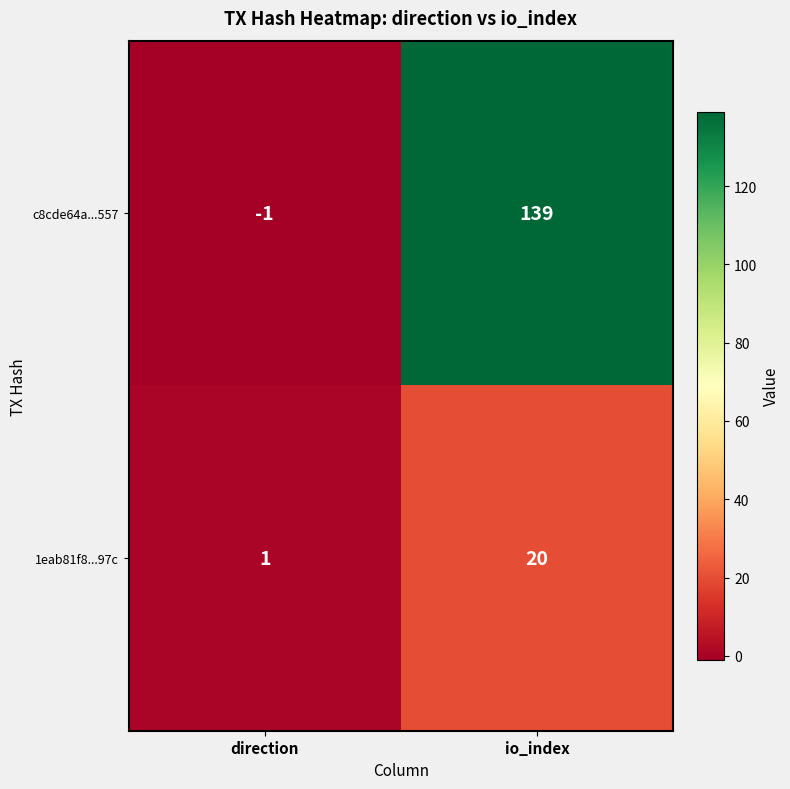

Reading left to right, extract all data points from this chart.

c8cde64a...557: direction=-1	io_index=139
1eab81f8...97c: direction=1	io_index=20